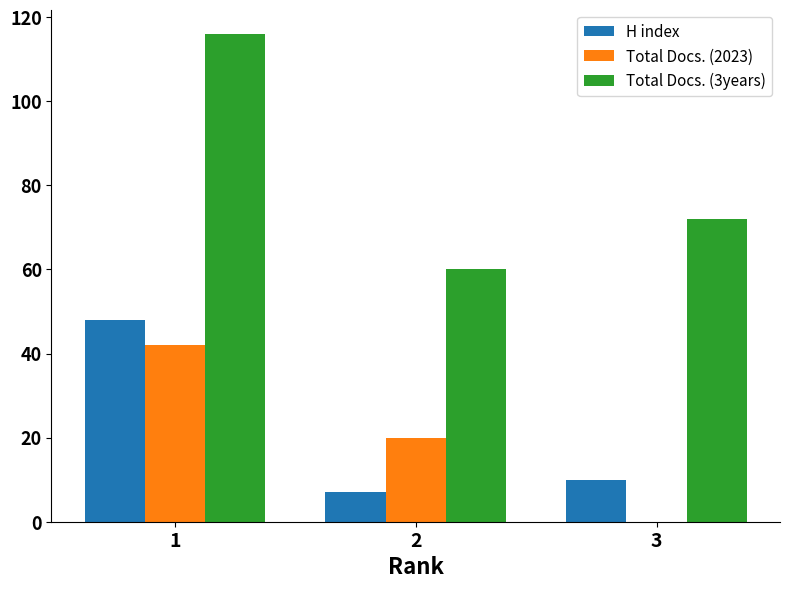

Reading right to left, list all the values displayed in this chart.

H index: 10	7	48
Total Docs. (2023): 0	20	42
Total Docs. (3years): 72	60	116